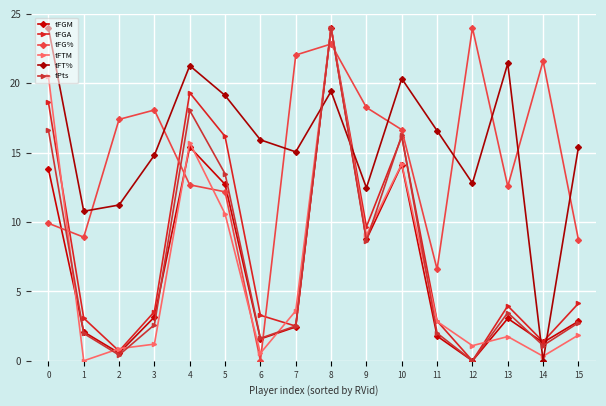

Read the tFGA value at 1.

3.1